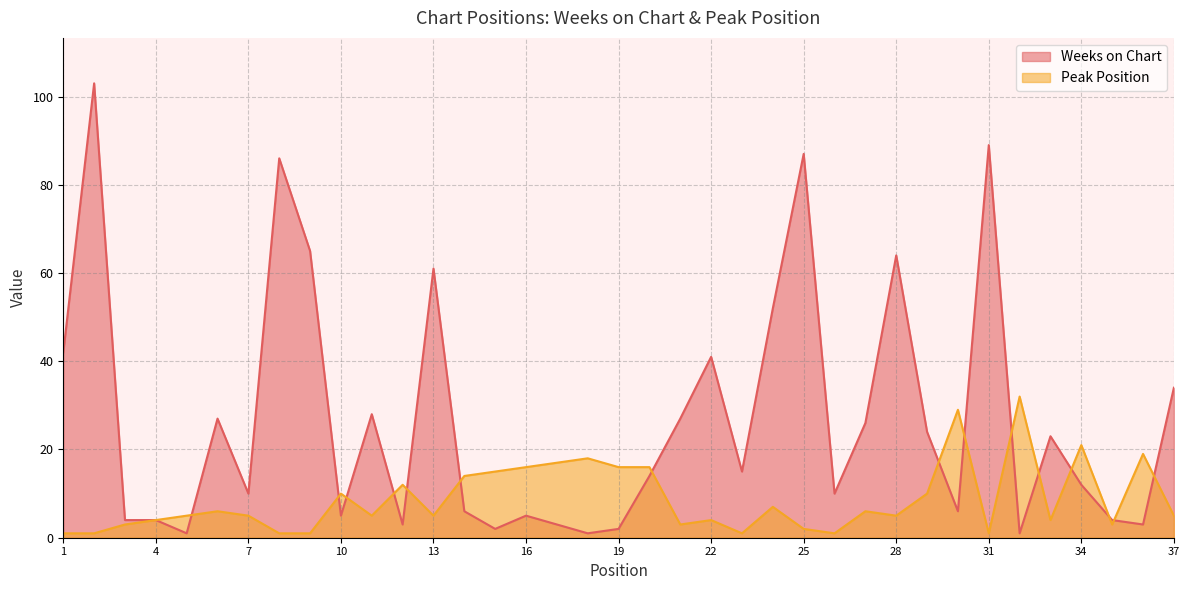

What are all the series names shown in the legend?

Weeks on Chart, Peak Position